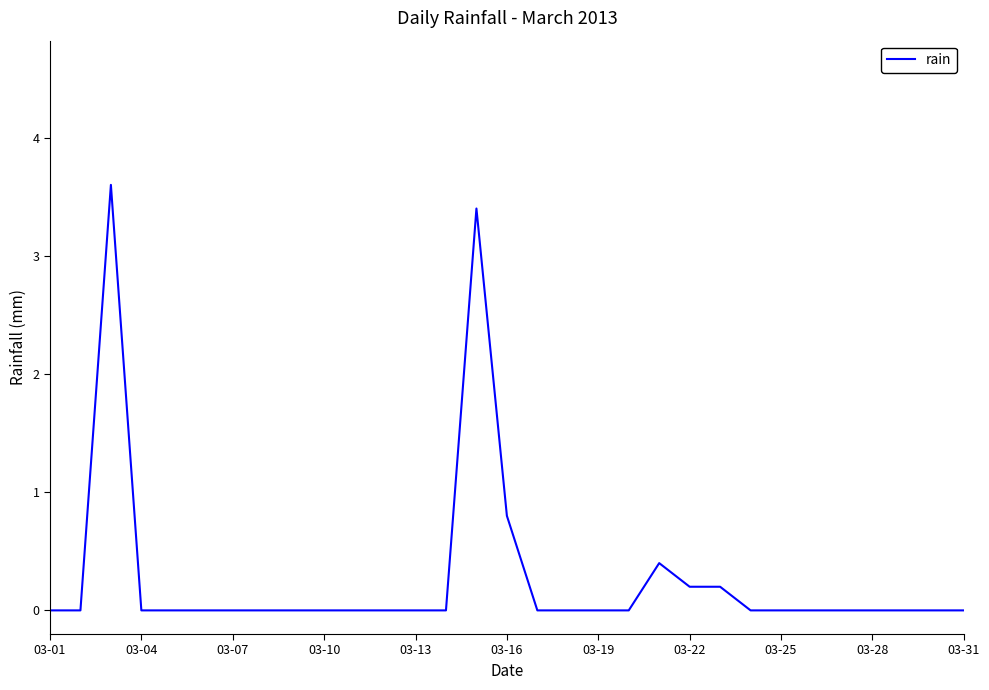

What is the maximum value shown in the chart?

3.6